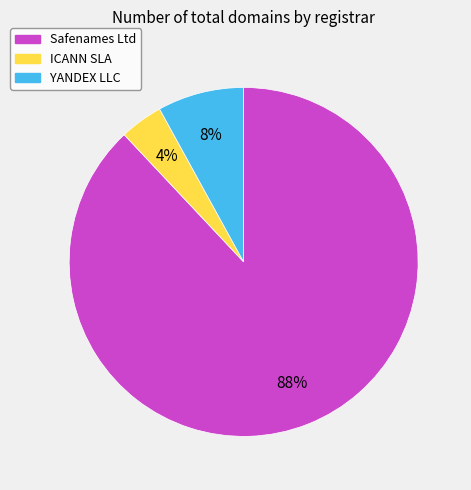

Which slice is the smallest?

ICANN SLA